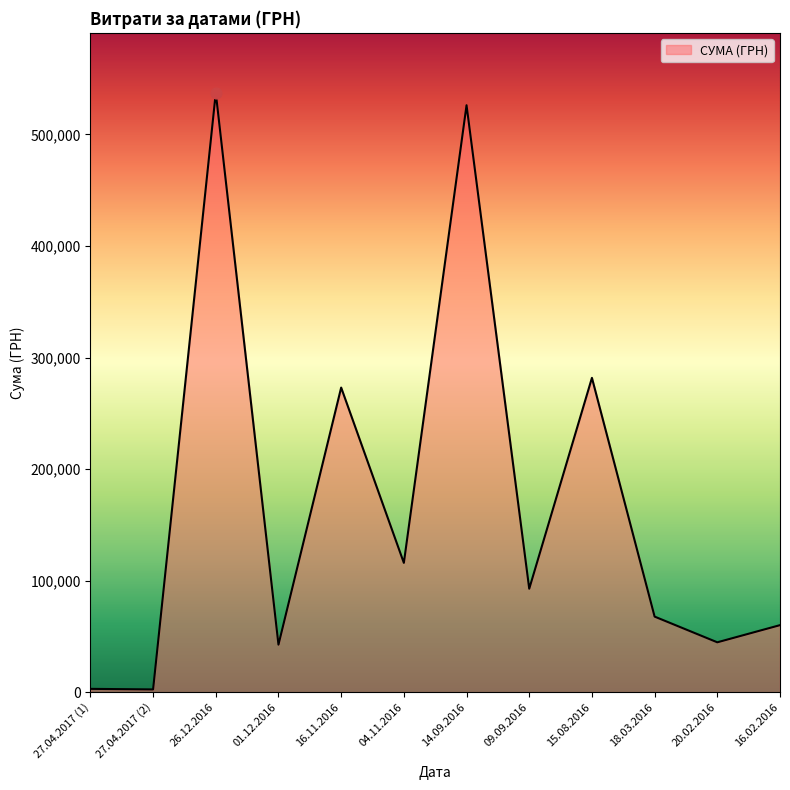

What is the change in value from 16.11.2016 to 09.09.2016?

-180328.1